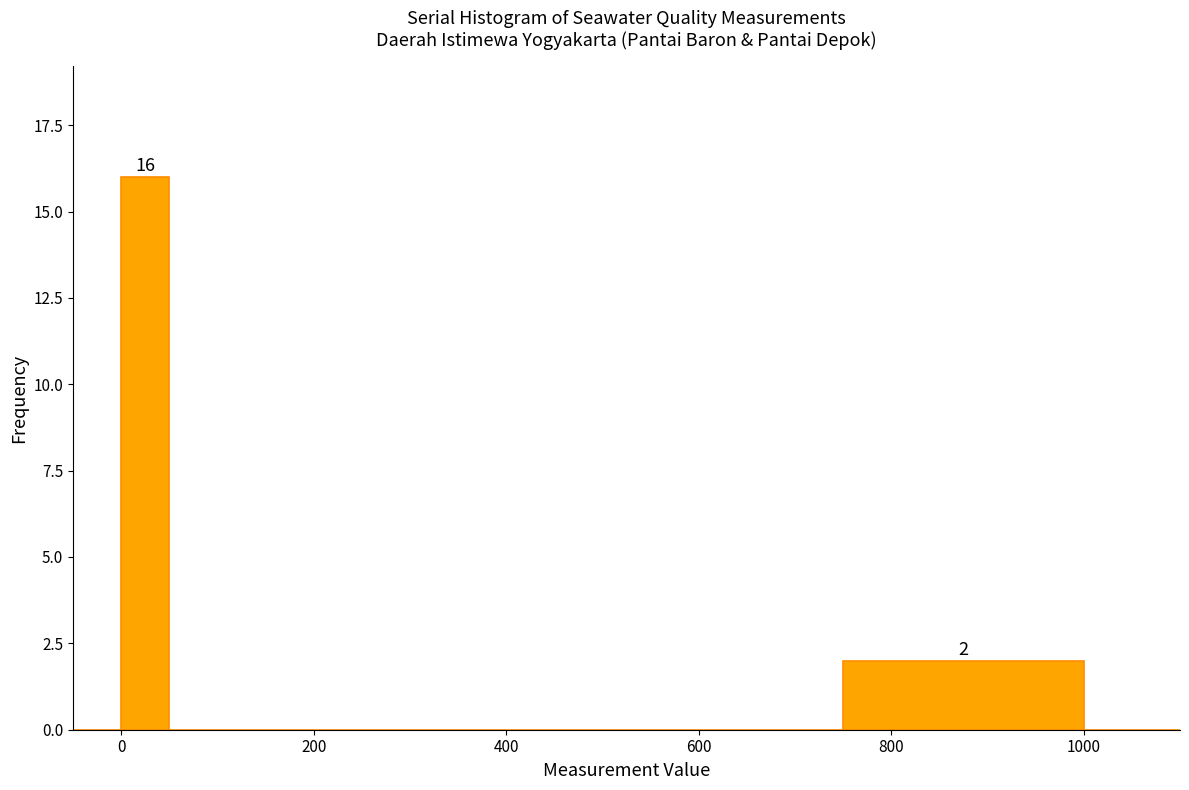

Around what value on the x-axis is the tallest bar? Give the approximate position of its centre, as read against the axis.

20